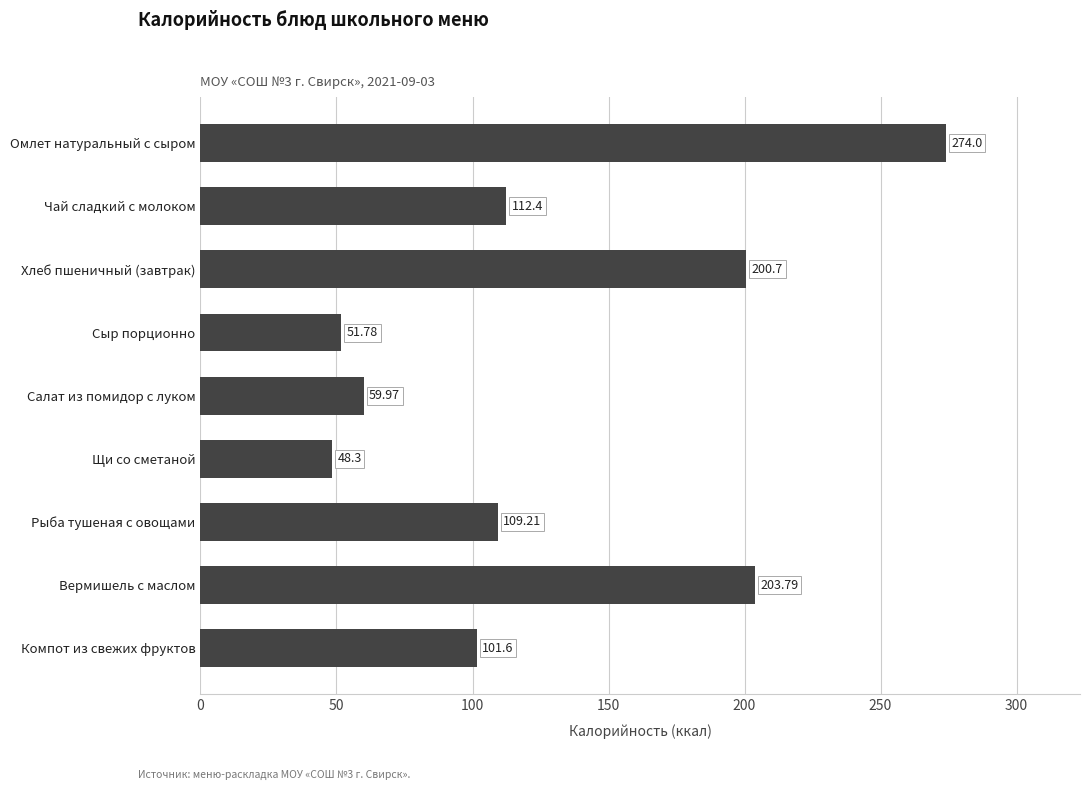

How many categories are shown in the chart?

9